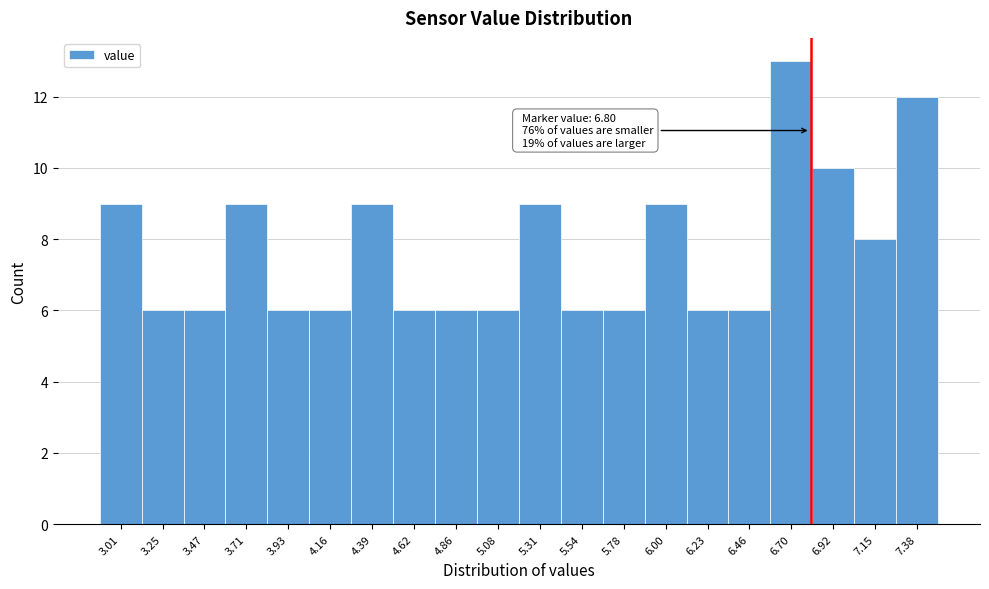

Which range on the x-axis has the tallest bar?

6.58 to 6.81